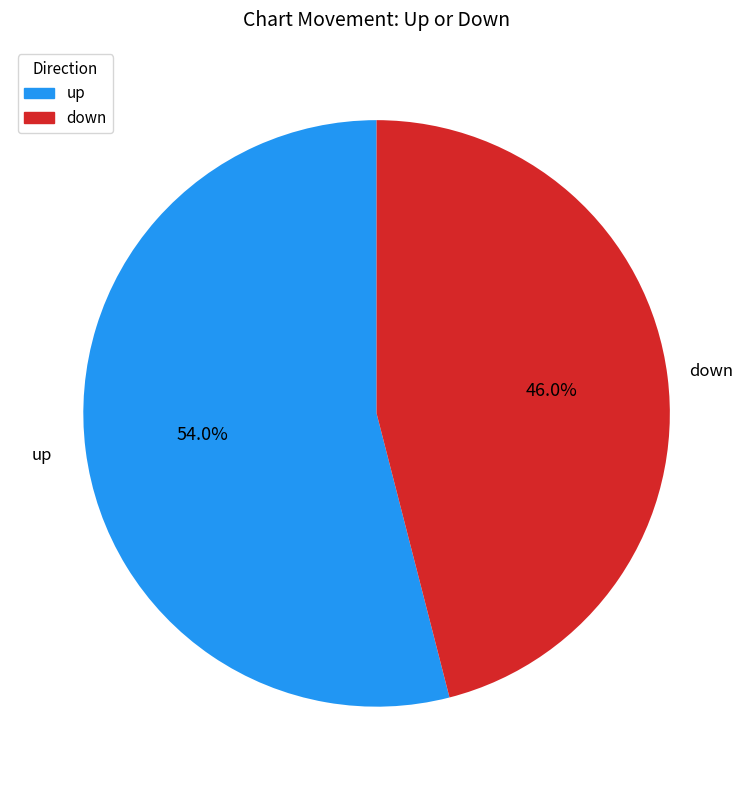

What is the ratio of the value at up to the value at down?

1.2